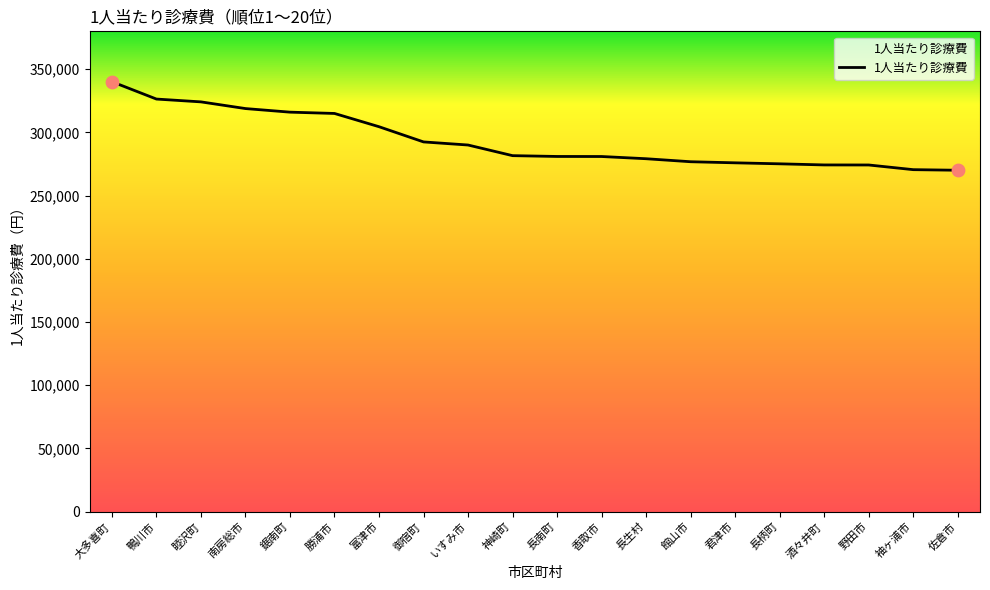

Which has a higher value, 睦沢町 or 香取市?

睦沢町